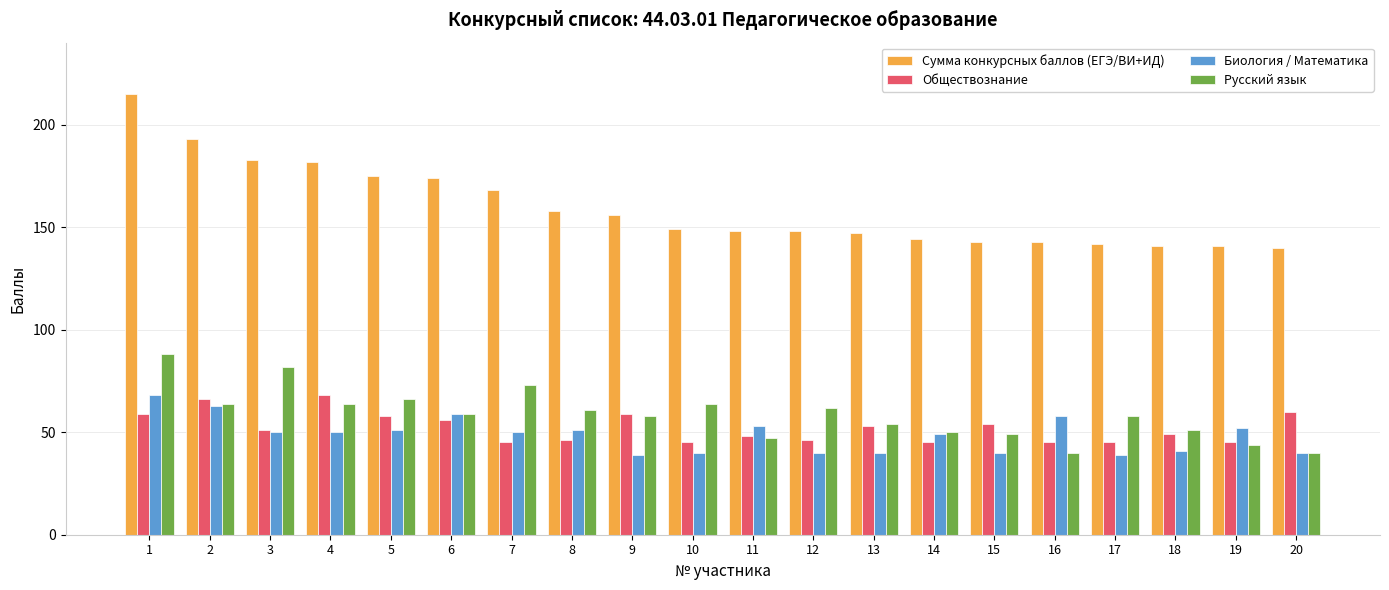

Reading left to right, transcribe all the data shown in this chart.

Сумма конкурсных баллов (ЕГЭ/ВИ+ИД): 1=215	2=193	3=183	4=182	5=175	6=174	7=168	8=158	9=156	10=149	11=148	12=148	13=147	14=144	15=143	16=143	17=142	18=141	19=141	20=140
Обществознание: 1=59	2=66	3=51	4=68	5=58	6=56	7=45	8=46	9=59	10=45	11=48	12=46	13=53	14=45	15=54	16=45	17=45	18=49	19=45	20=60
Биология / Математика: 1=68	2=63	3=50	4=50	5=51	6=59	7=50	8=51	9=39	10=40	11=53	12=40	13=40	14=49	15=40	16=58	17=39	18=41	19=52	20=40
Русский язык: 1=88	2=64	3=82	4=64	5=66	6=59	7=73	8=61	9=58	10=64	11=47	12=62	13=54	14=50	15=49	16=40	17=58	18=51	19=44	20=40